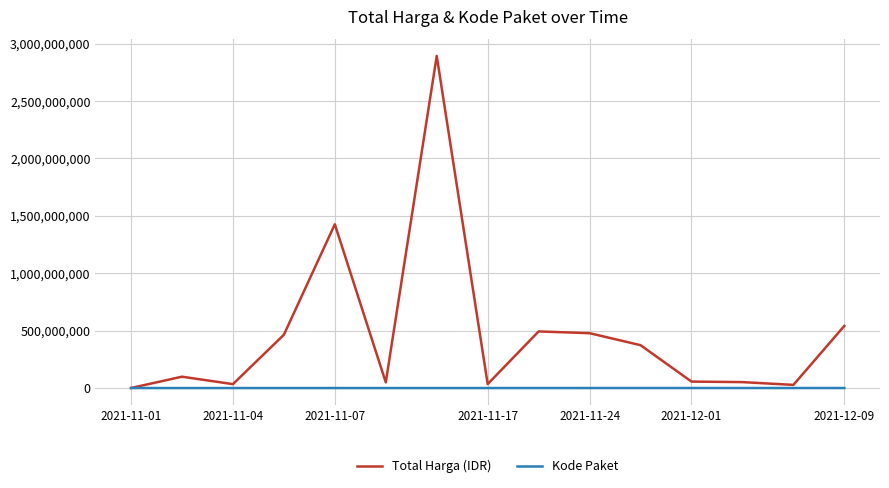

Which series has the largest total across all categories?

Total Harga (IDR)